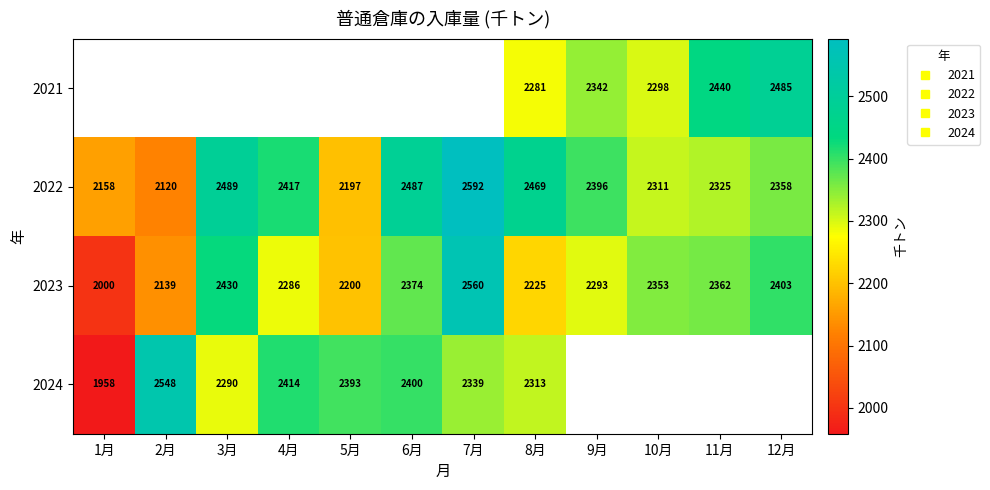

What is the difference between the maximum and minimum values in the 2022 series?

472.8